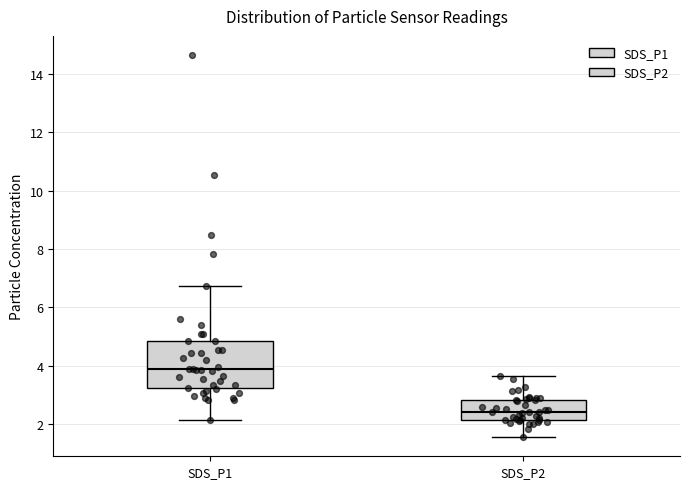

Where is the upper edge of the box for SDS_P2 on the y-axis? The values are not printed on the chart, so give them approximately, as read against the axis.

2.8